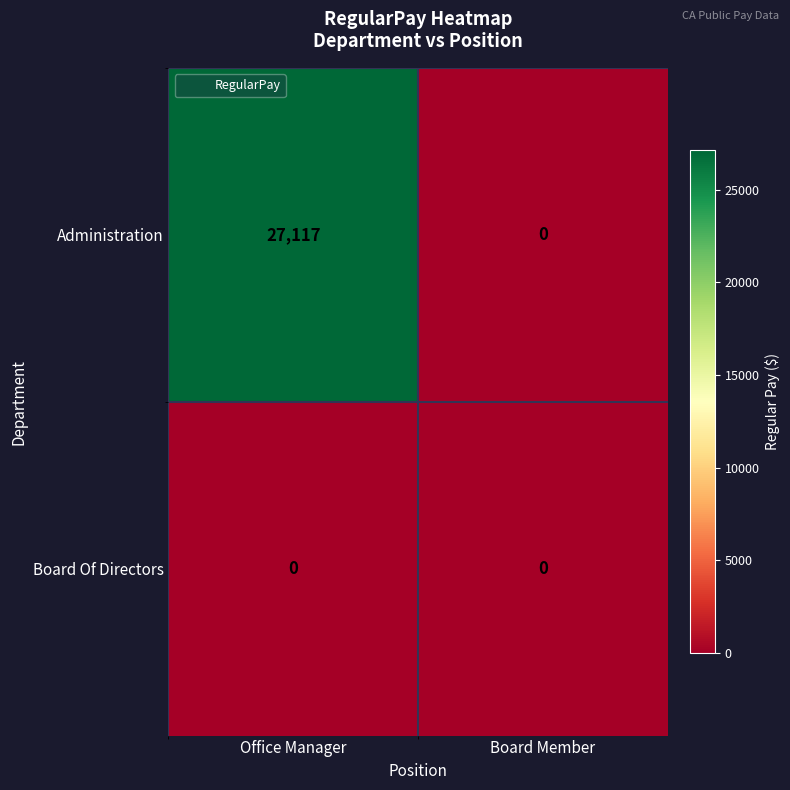

Which series has the largest range (max minus min)?

Administration